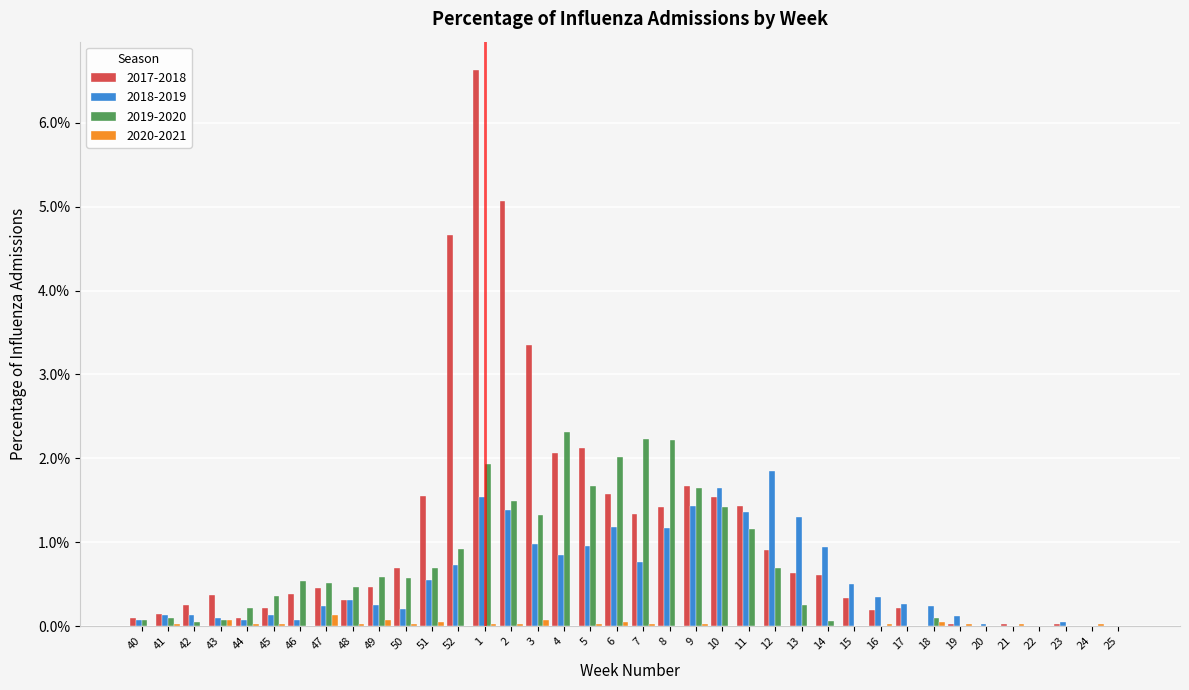

True or false: 2020-2021 has a value of 0.1 at 47.

True